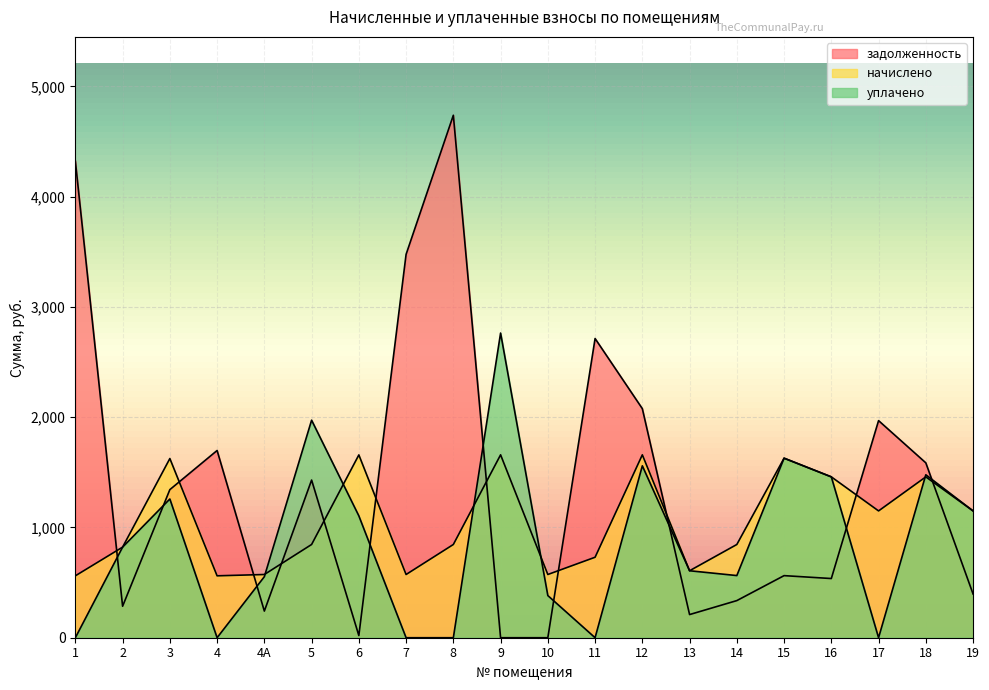

At which category does уплачено reach its first local peak?

3